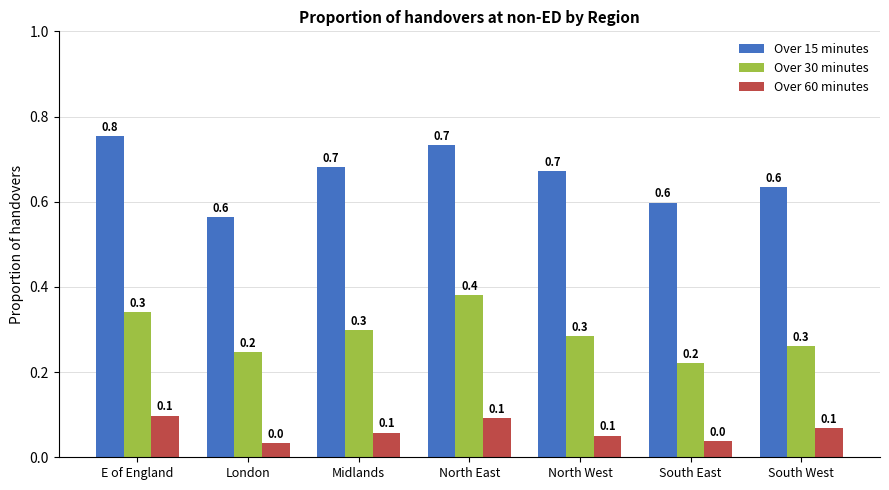

Count the Over 15 minutes values in the range 0 to 1.

7